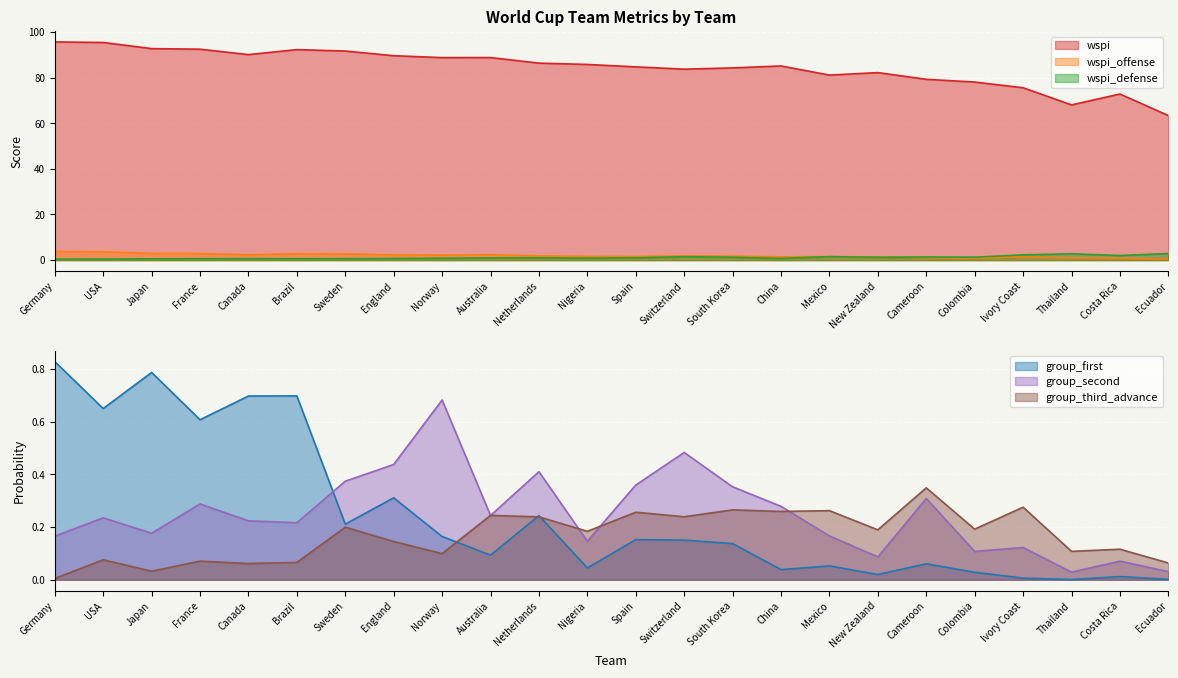

What position from the right is Cameroon?

6